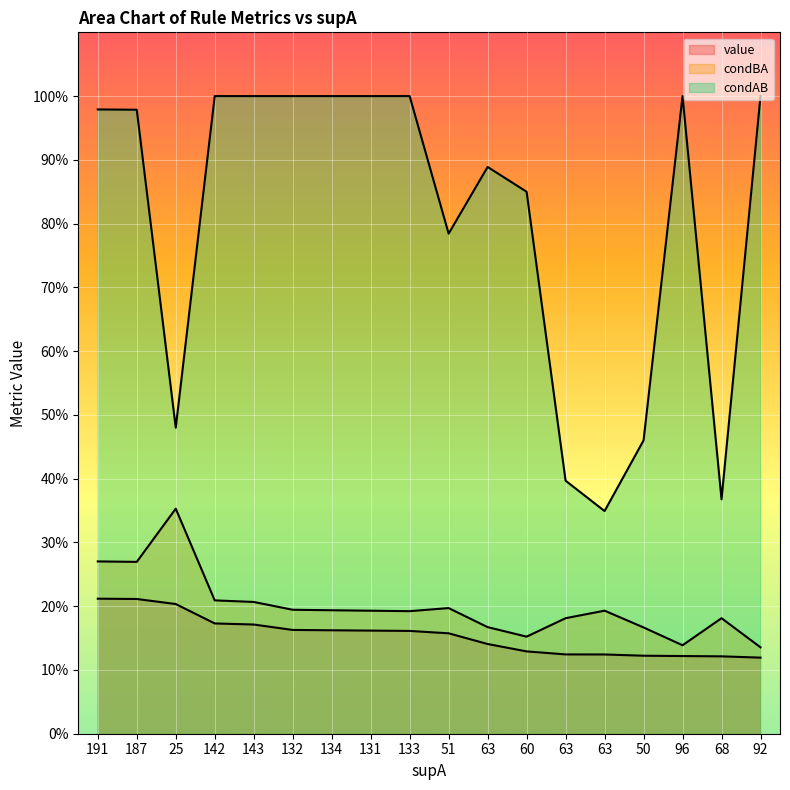

Is the value of value at 132 greater than the value of condBA at 51?

No